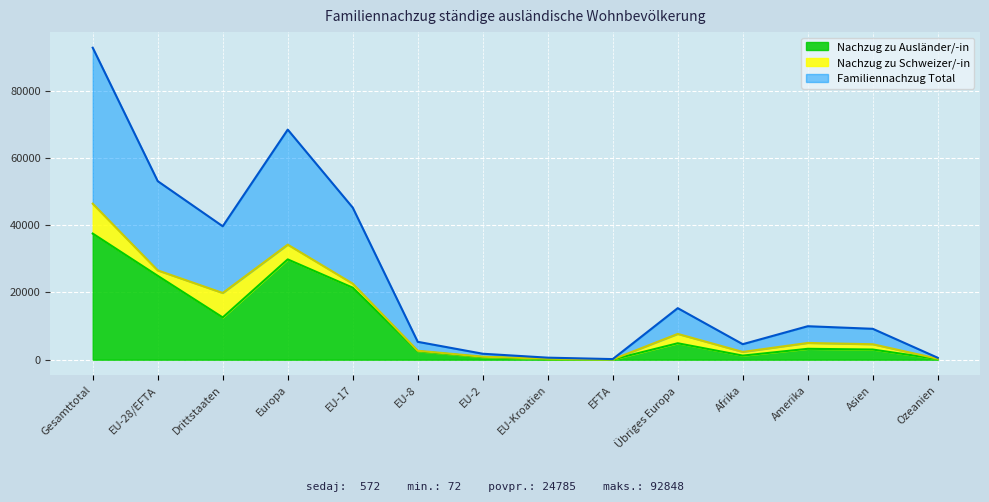

What are all the series names shown in the legend?

Nachzug zu Ausländer/-in, Nachzug zu Schweizer/-in, Familiennachzug Total